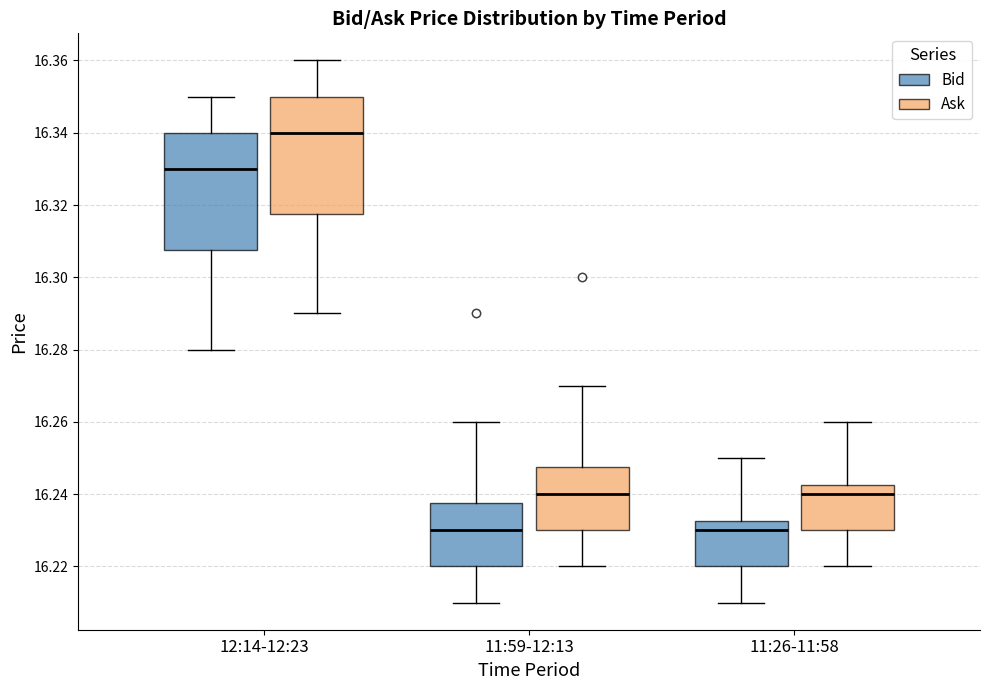

Reading left to right, transcribe this box plot: for each box, give where its median line is, the range the box spans, and where its two whiskers end, as read against the y-axis. The values are not printed on the chart, so give them approximately, as read against the axis.

12:14-12:23 (Bid): median 16.330, box 16.308 to 16.340, whiskers 16.280 to 16.350
12:14-12:23 (Ask): median 16.340, box 16.318 to 16.350, whiskers 16.290 to 16.360
11:59-12:13 (Bid): median 16.230, box 16.220 to 16.238, whiskers 16.210 to 16.260
11:59-12:13 (Ask): median 16.240, box 16.230 to 16.248, whiskers 16.220 to 16.270
11:26-11:58 (Bid): median 16.230, box 16.220 to 16.232, whiskers 16.210 to 16.250
11:26-11:58 (Ask): median 16.240, box 16.230 to 16.242, whiskers 16.220 to 16.260